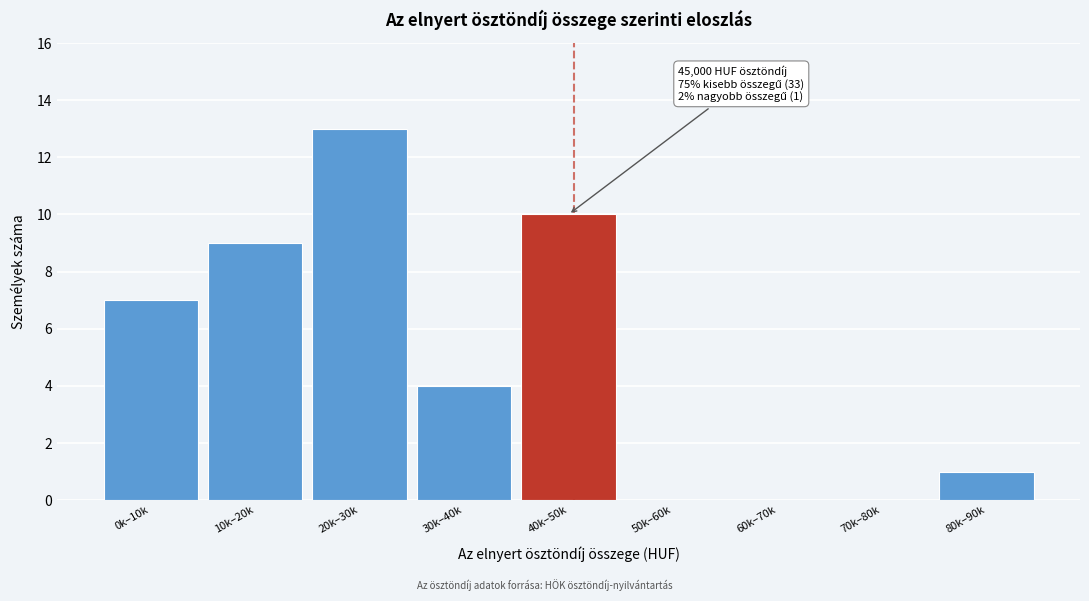

Reading left to right, list all the values displayed in this chart.

0k–10k=7	10k–20k=9	20k–30k=13	30k–40k=4	40k–50k=10	50k–60k=0	60k–70k=0	70k–80k=0	80k–90k=1